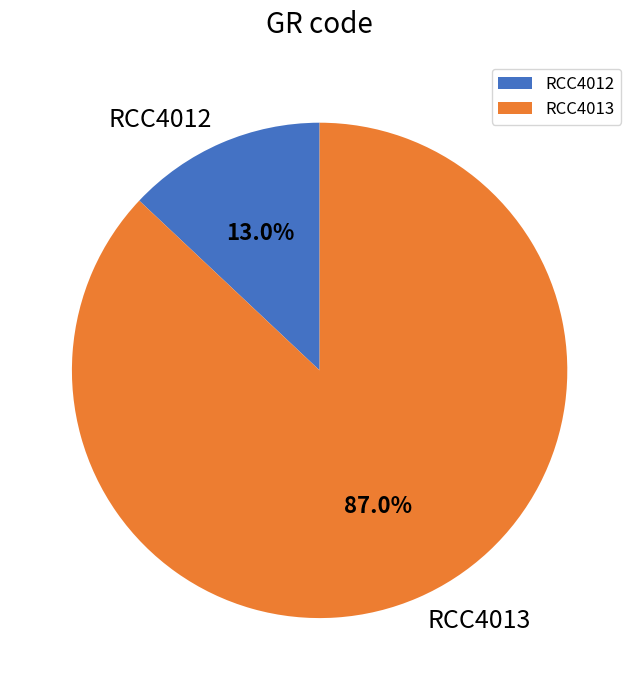

What is the smallest slice in the pie chart?

RCC4012